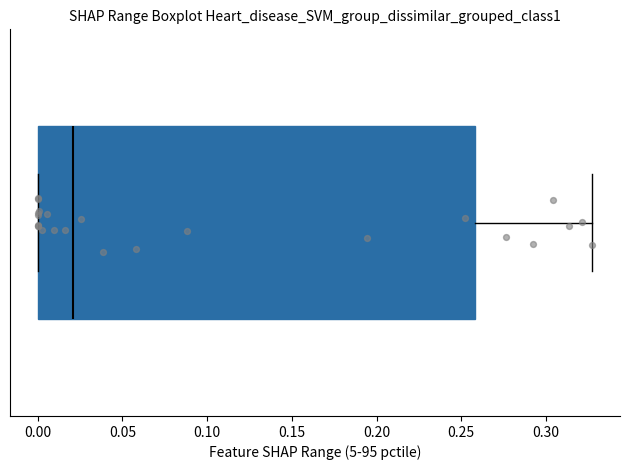

Read this box plot against the x-axis: the position of the median line, the range covered by the box, and the ends of both whiskers. The values are not printed on the chart, so give them approximately, as read against the axis.

median 0.020, box 0.000 to 0.260, whiskers 0.000 to 0.325